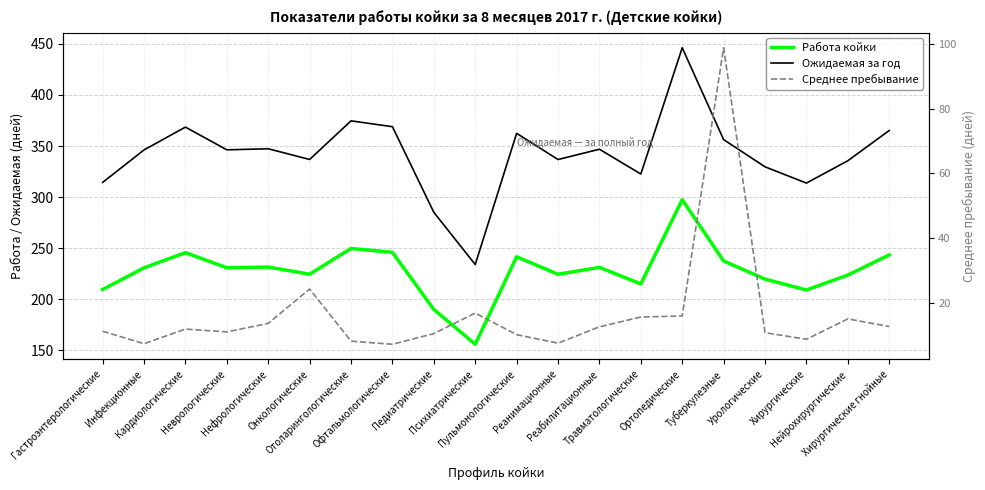

Rank the series at Урологические from highest to lowest value.

Ожидаемая за год, Работа койки, Среднее пребывание